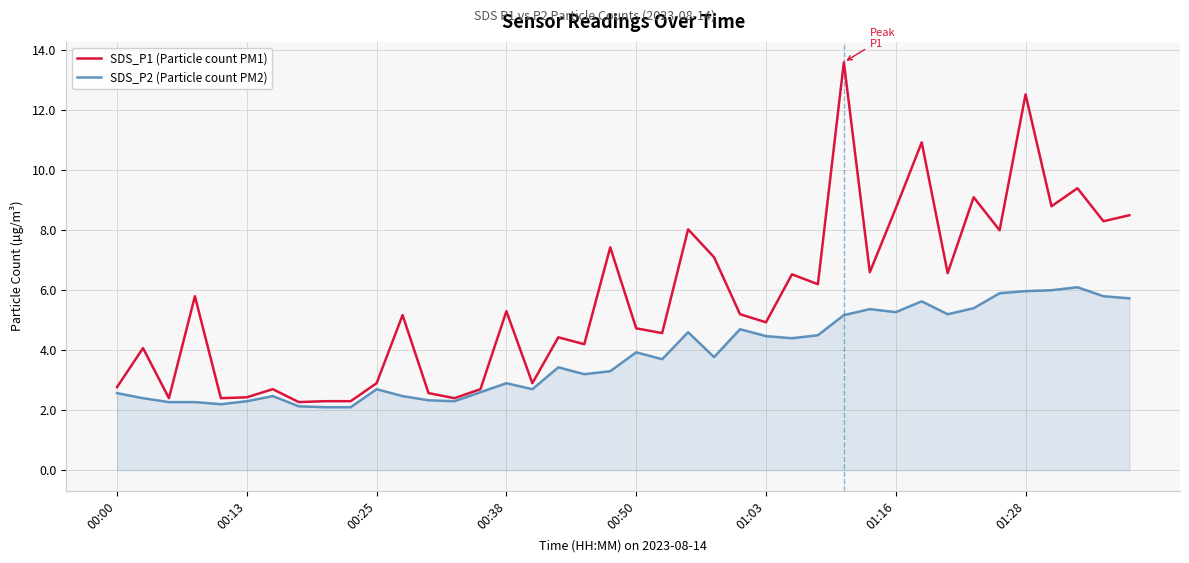

What is the smallest value displayed?

2.1